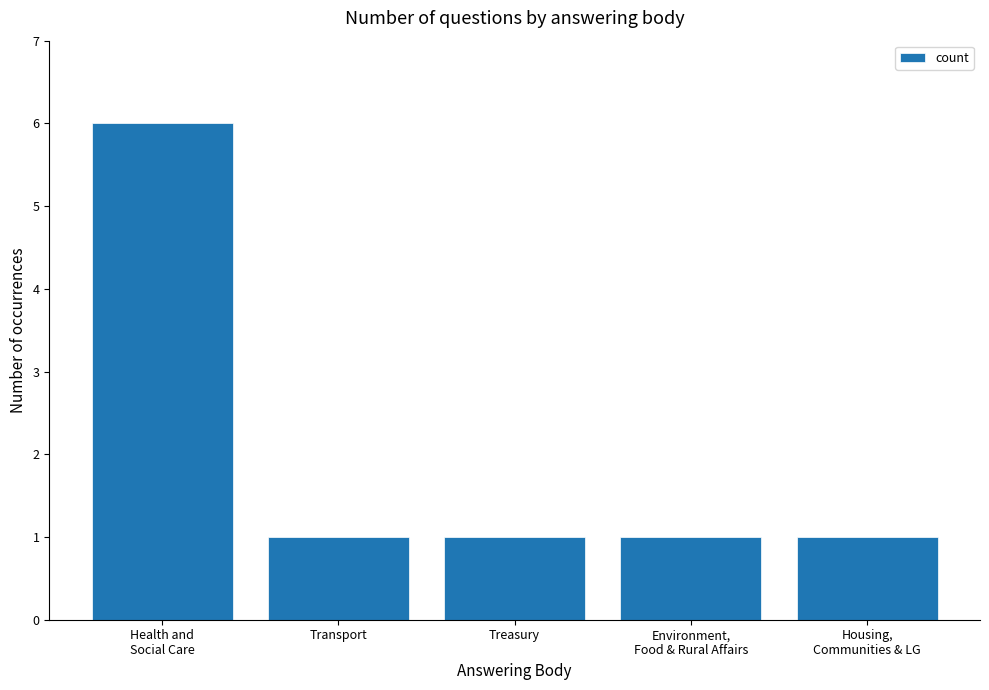

What is the maximum value shown in the chart?

6